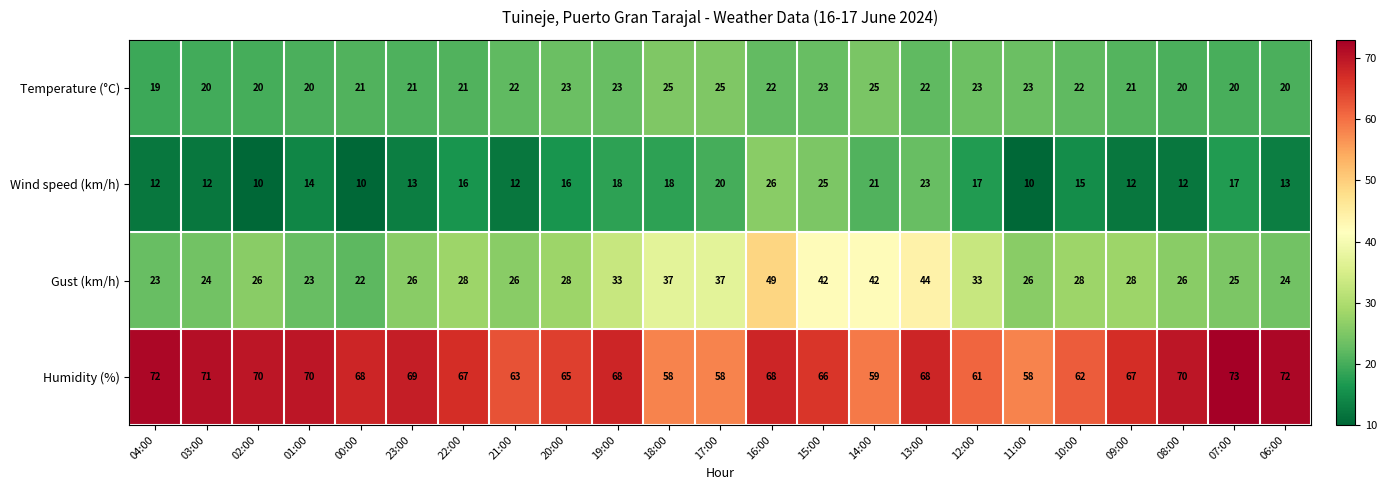

Rank the series by their maximum value, from lowest to highest.

Temperature (°C), Wind speed (km/h), Gust (km/h), Humidity (%)